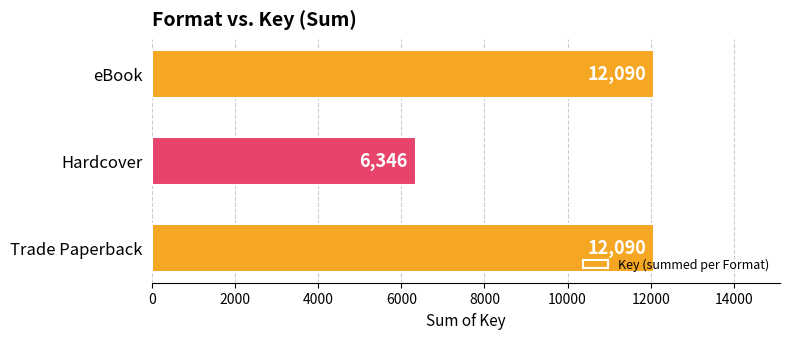

Is it true that the value at Hardcover is 6346?

True